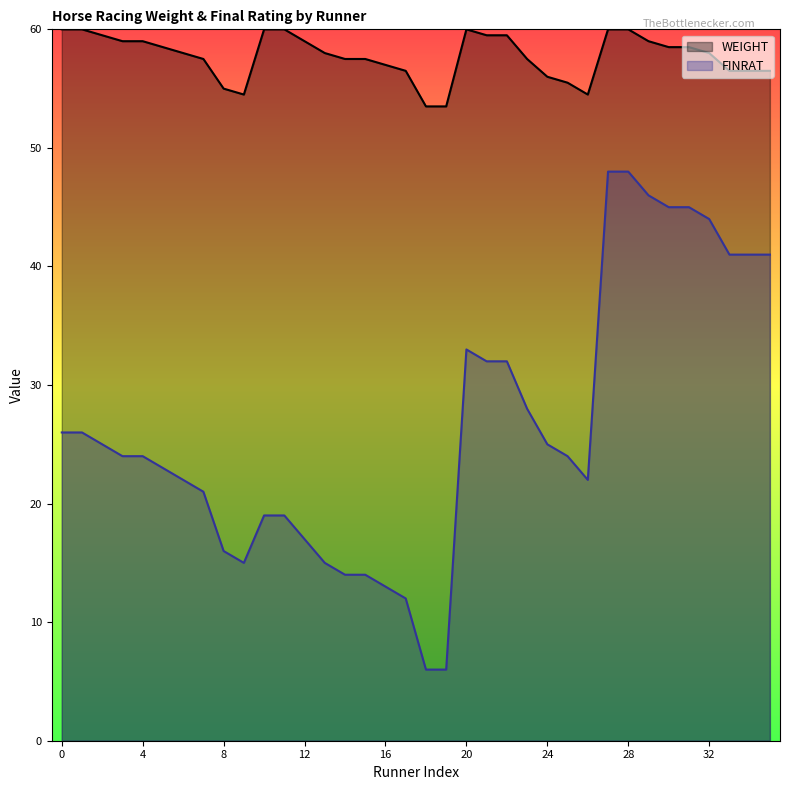

What is the maximum value shown in the chart?

60.0